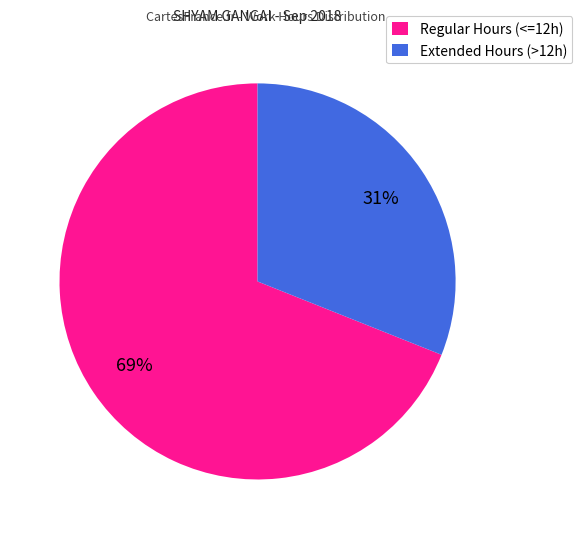

How many segments does this pie chart have?

2